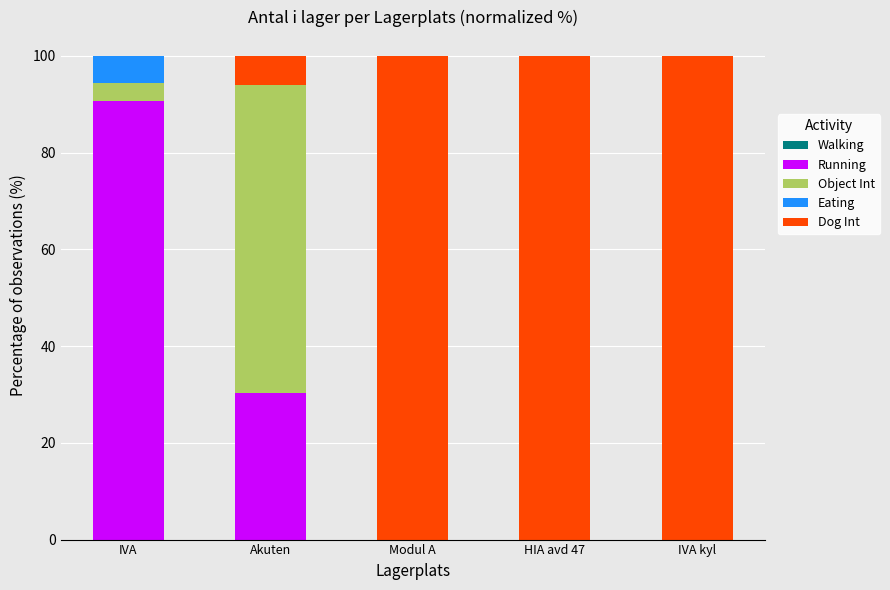

Is it true that Running equals 0.0 at IVA kyl?

True